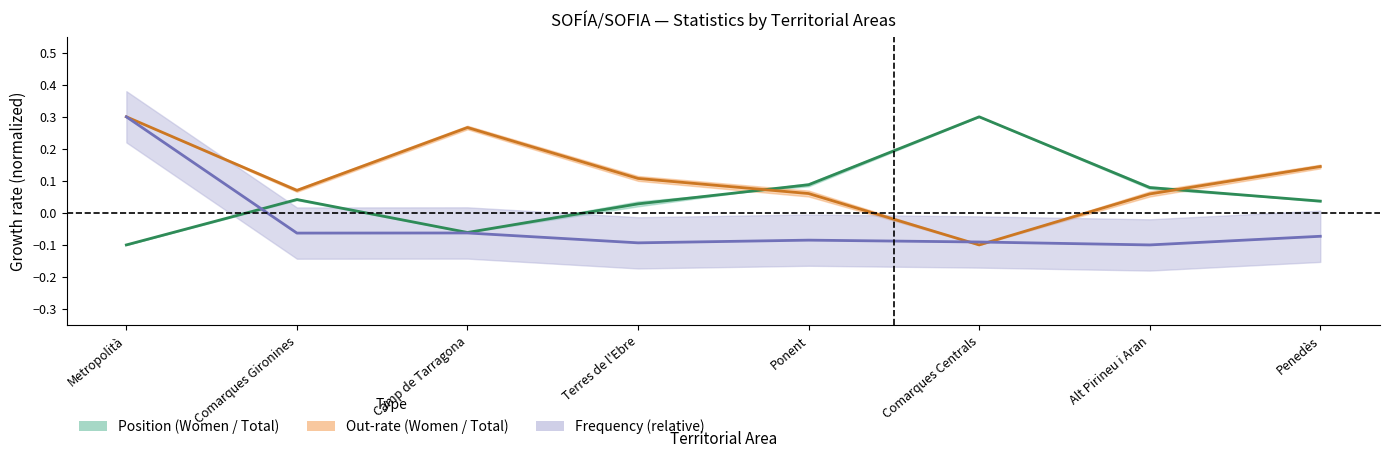

What is the highest value of the Frequency (thousands) series?

0.3